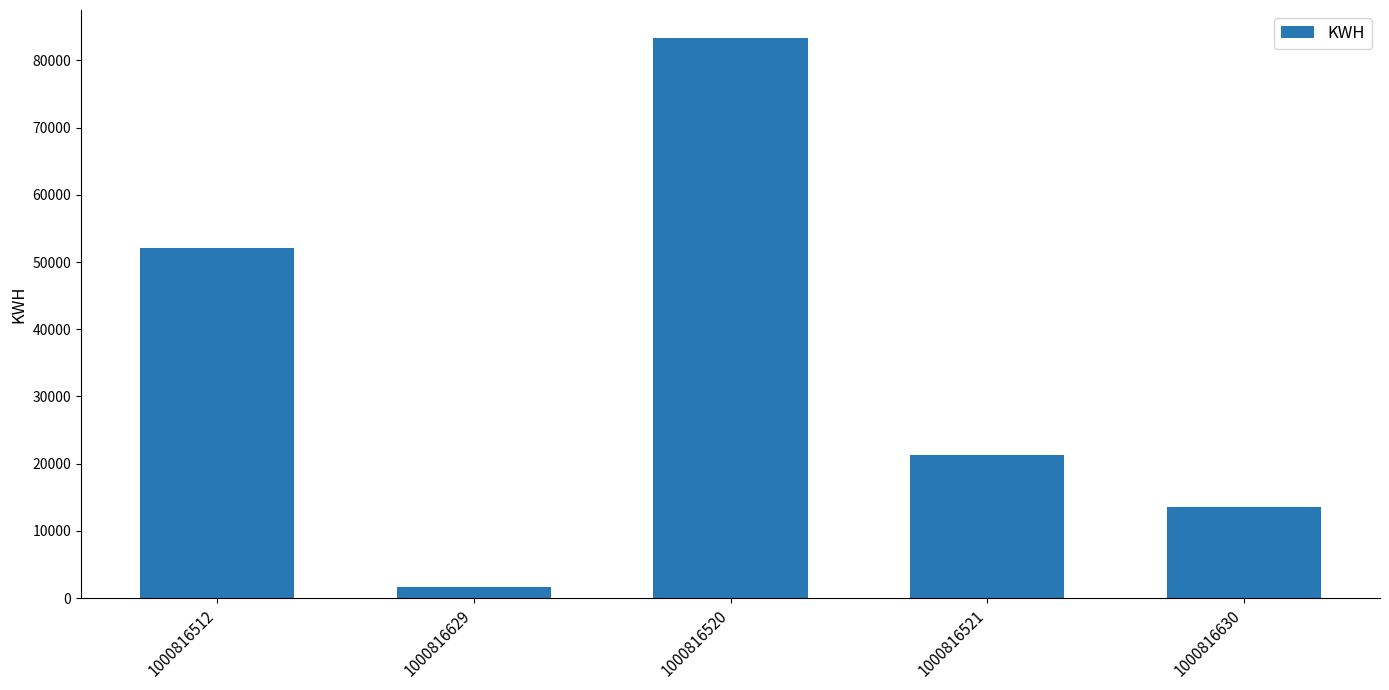

What is the difference between the maximum and minimum values?

81684.2